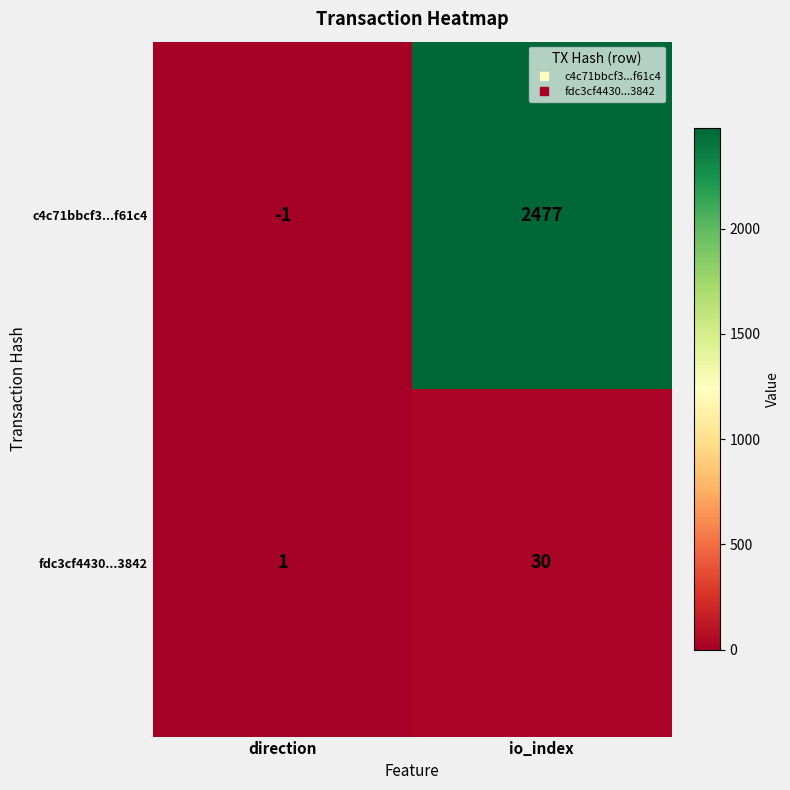

The fdc3cf4430...3842 series shows 12 at io_index. True or false?

False